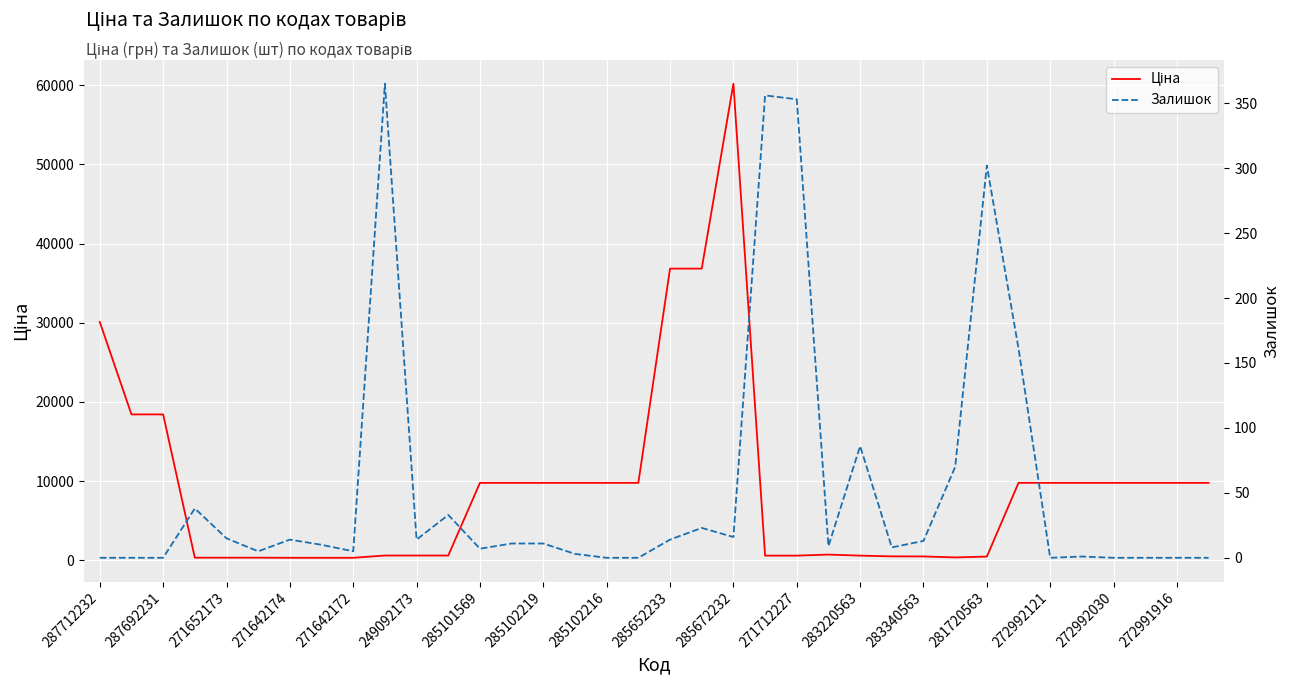

What are all the series names shown in the legend?

Ціна, Залишок